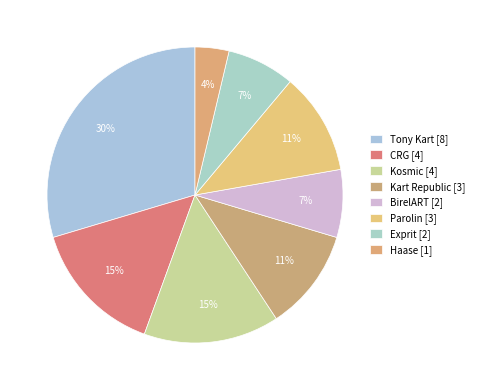

How many slices are in this pie chart?

8